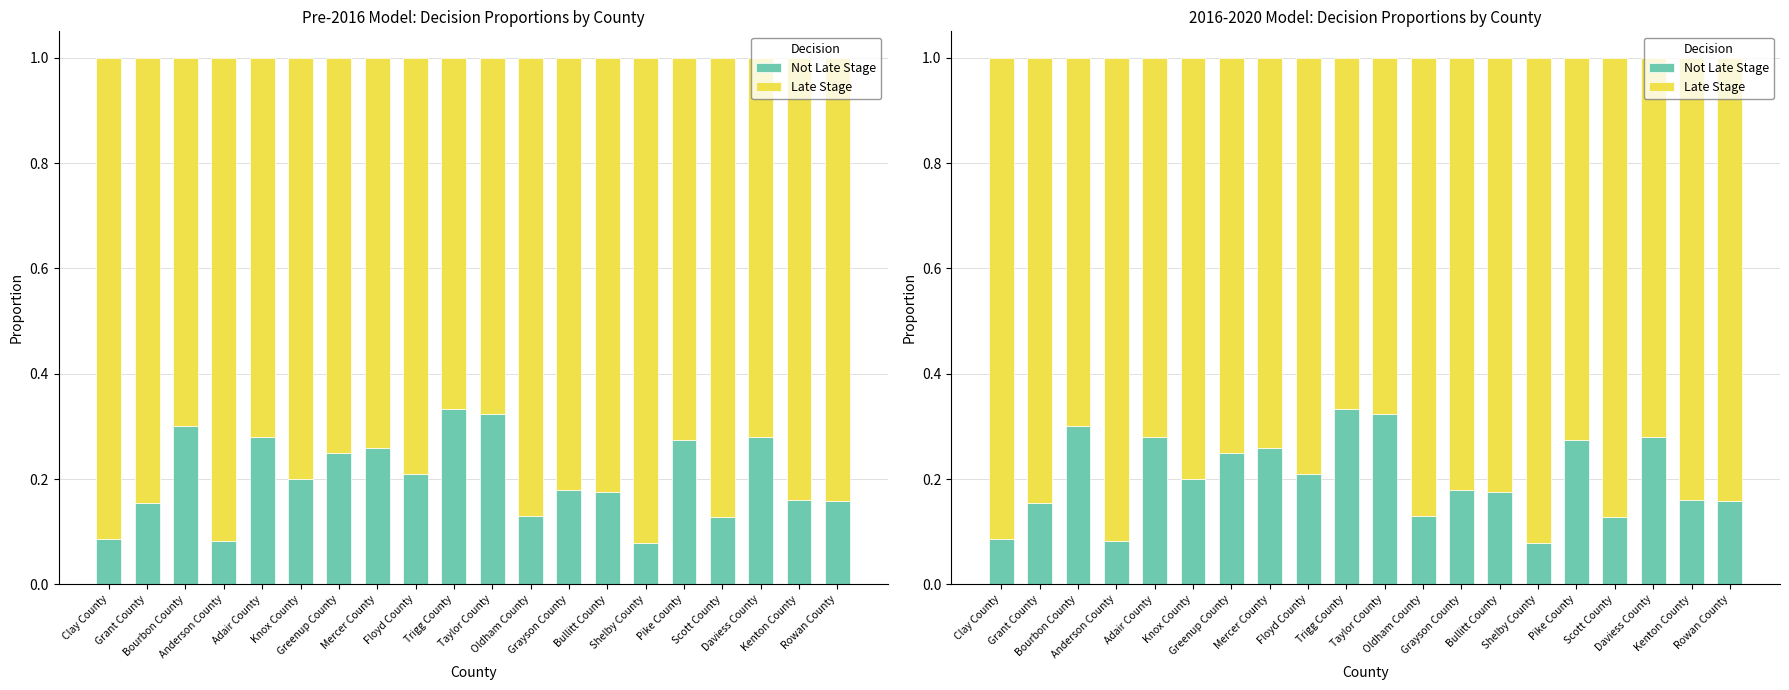

Which series has the largest range (max minus min)?

Late Stage